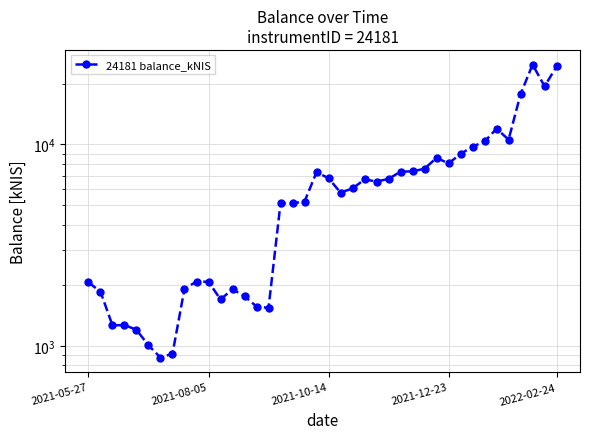

What is the smallest value displayed?

874.8